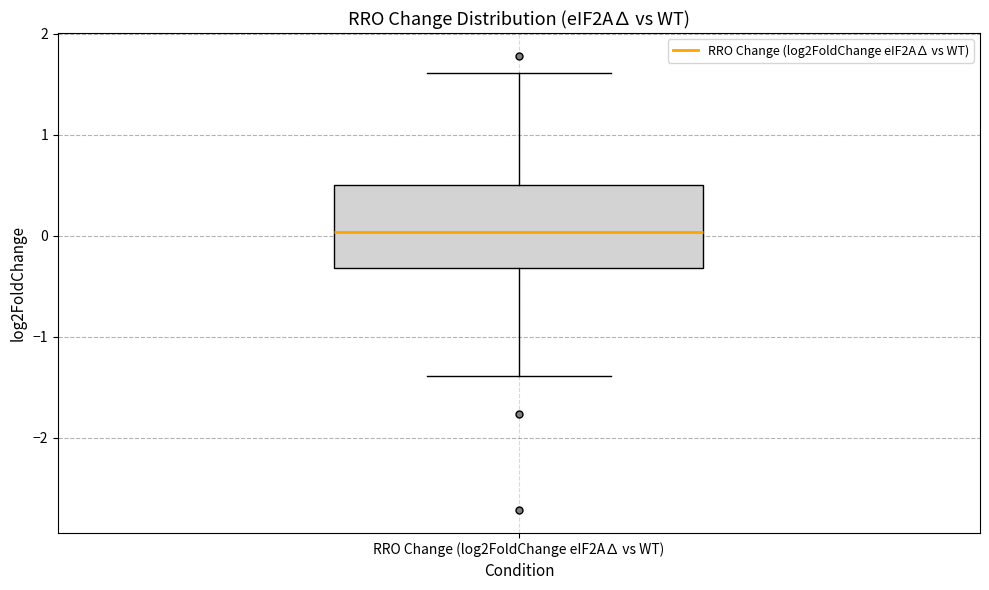

Read this box plot against the y-axis: the position of the median line, the range covered by the box, and the ends of both whiskers. The values are not printed on the chart, so give them approximately, as read against the axis.

median 0.0, box -0.3 to 0.5, whiskers -1.4 to 1.6